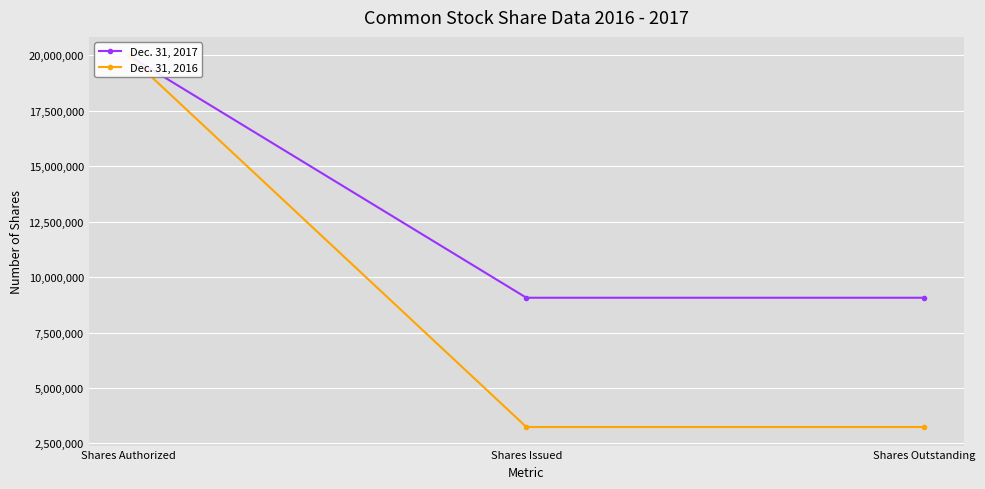

At which category is the sum across all series the highest?

Shares Authorized